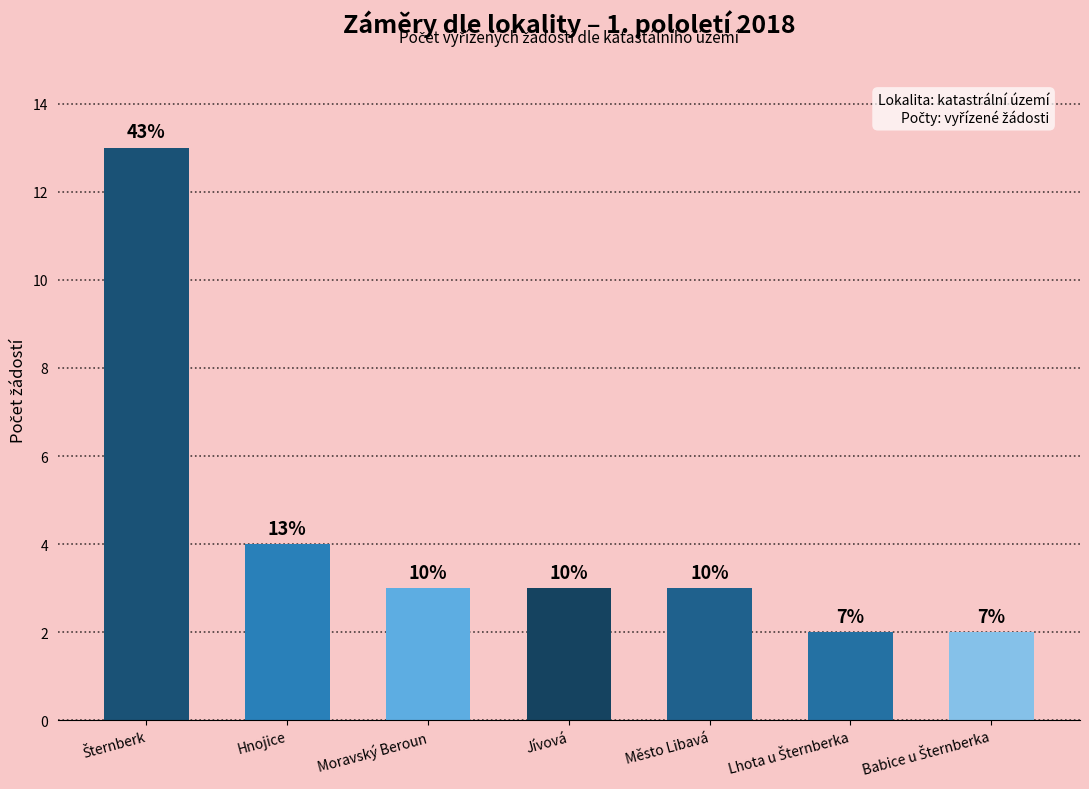

Rank the categories by value from highest to lowest.

Šternberk, Hnojice, Moravský Beroun, Jívová, Město Libavá, Lhota u Šternberka, Babice u Šternberka